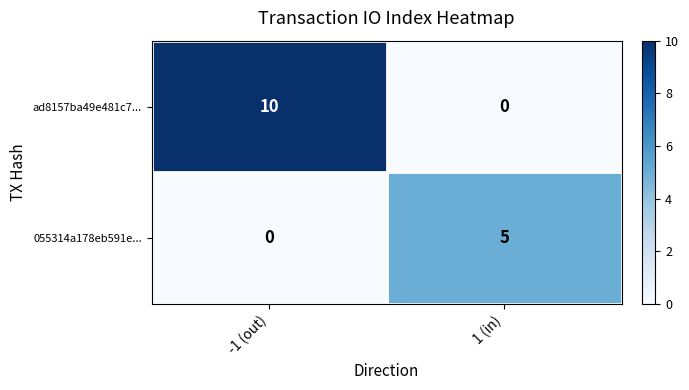

The 055314a178eb591e... series shows 3 at -1 (out). True or false?

False